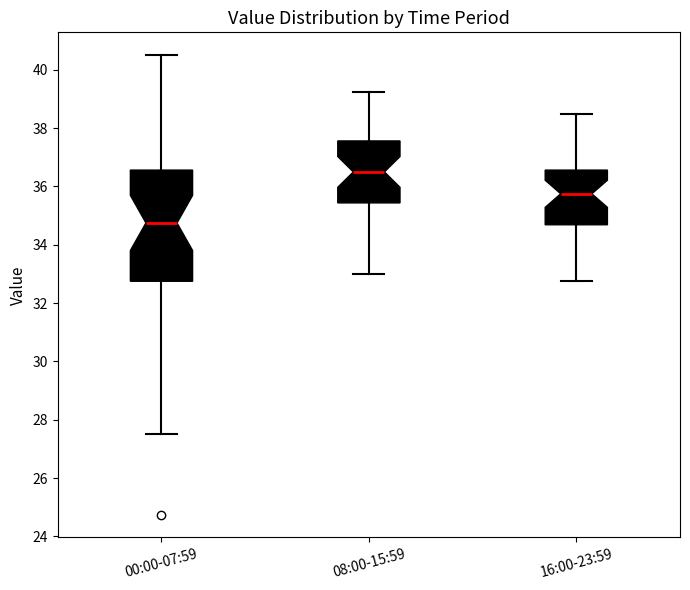

Reading left to right, read every box against the y-axis: the position of its median line, the range the box covers, and the ends of its whiskers. The values are not printed on the chart, so give them approximately, as read against the axis.

00:00-07:59: median 34.8, box 32.8 to 36.6, whiskers 27.6 to 40.6
08:00-15:59: median 36.6, box 35.4 to 37.6, whiskers 33.0 to 39.2
16:00-23:59: median 35.8, box 34.6 to 36.6, whiskers 32.8 to 38.6